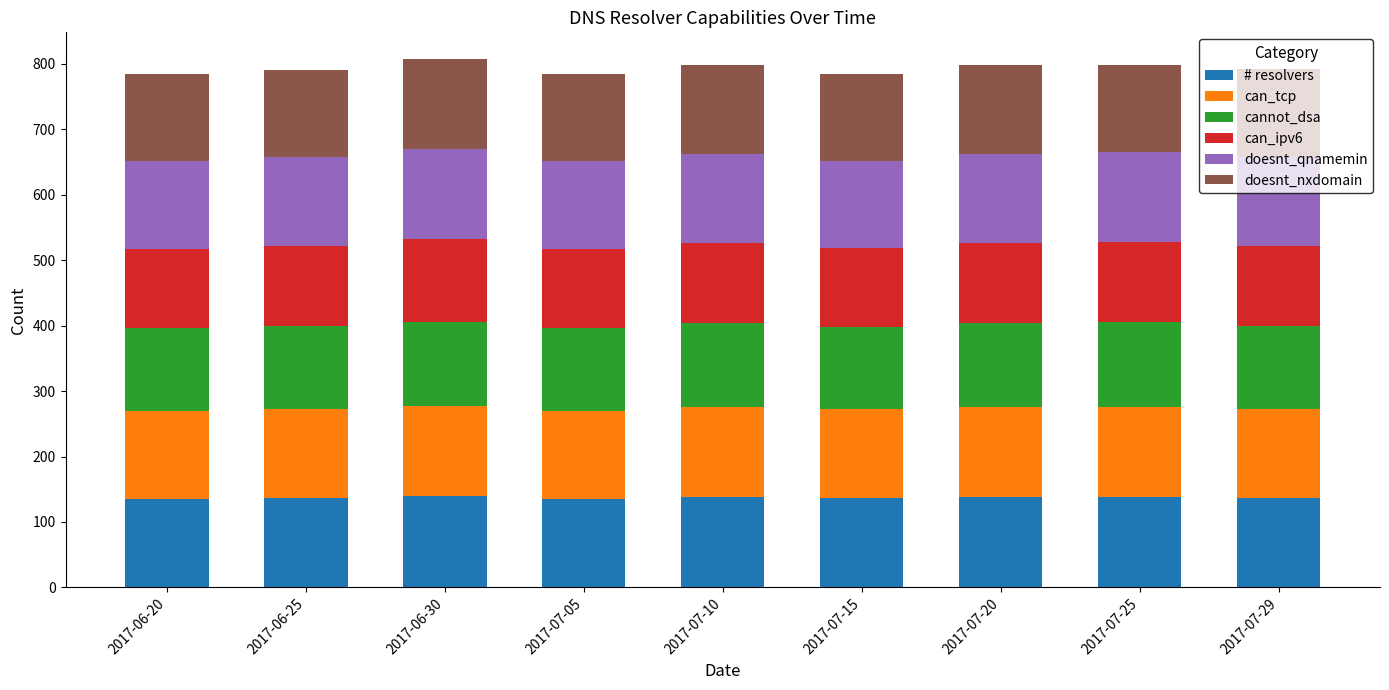

What is the average value of the # resolvers series?

137